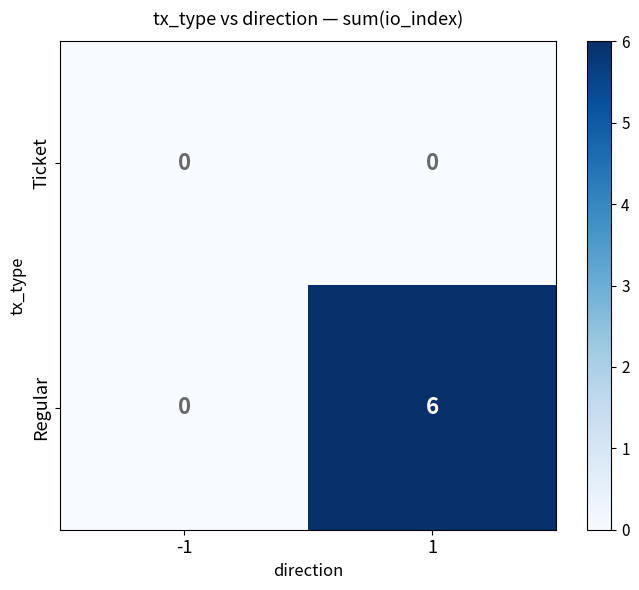

Which series has the largest total across all categories?

Regular